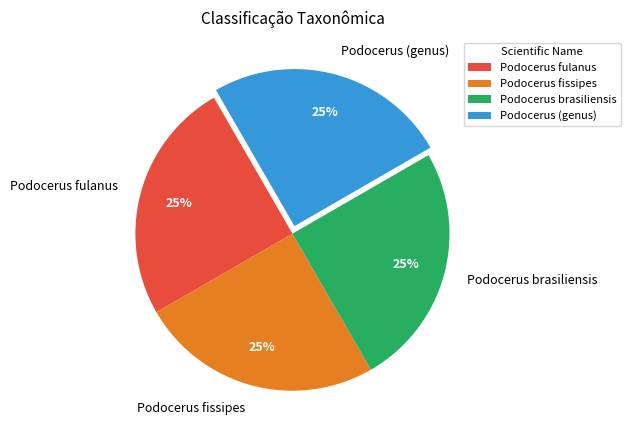

What percentage is the Podocerus brasiliensis slice, to the nearest percent?

25%